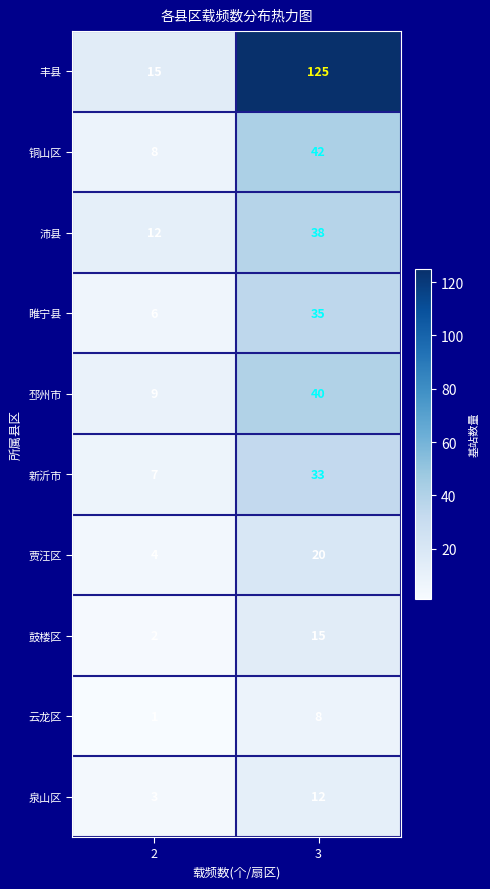

What is the average value of the 泉山区 series?

8